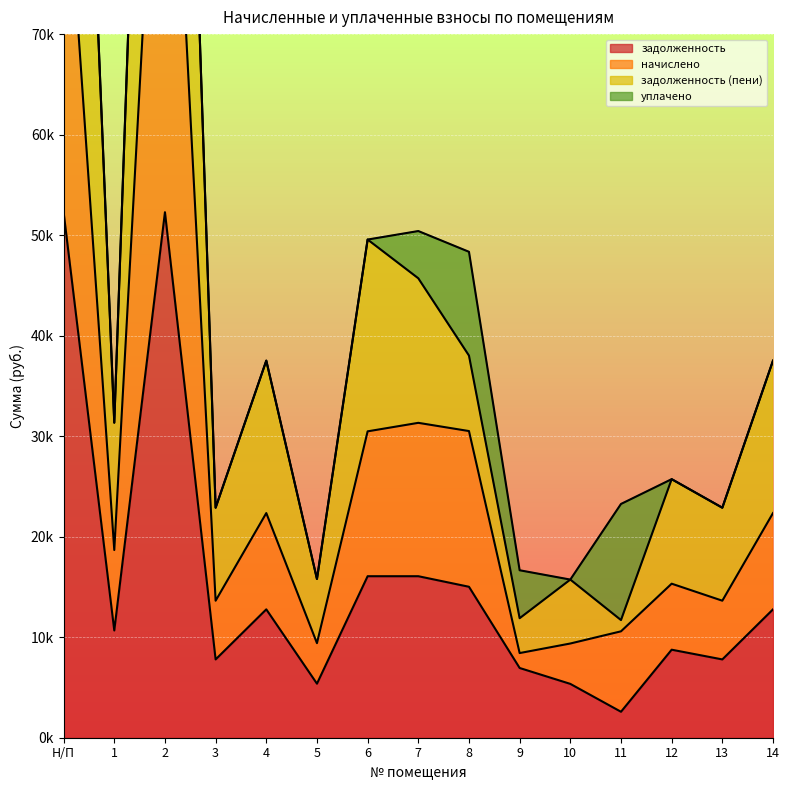

True or false: задолженность (пени) and начислено cross at least once.

False